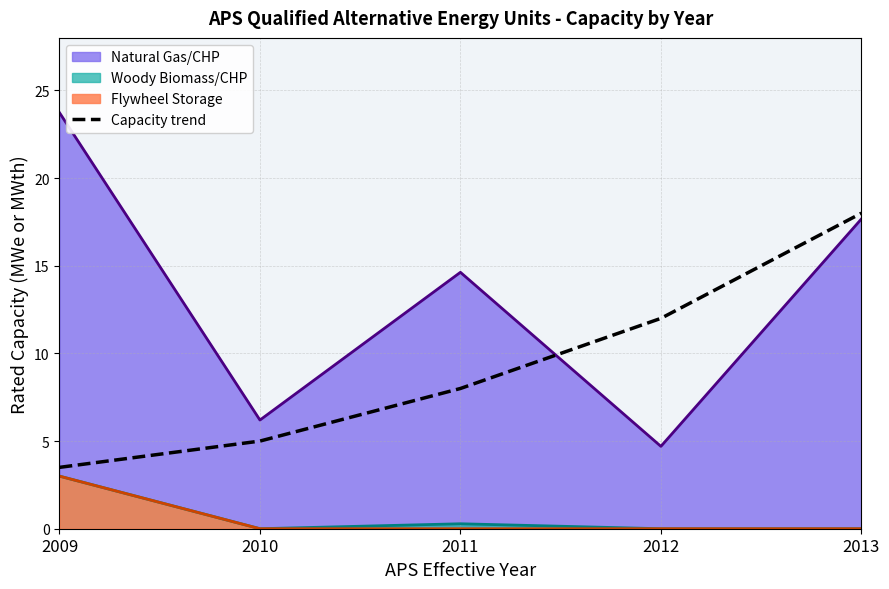

How many data points does each series have?

5